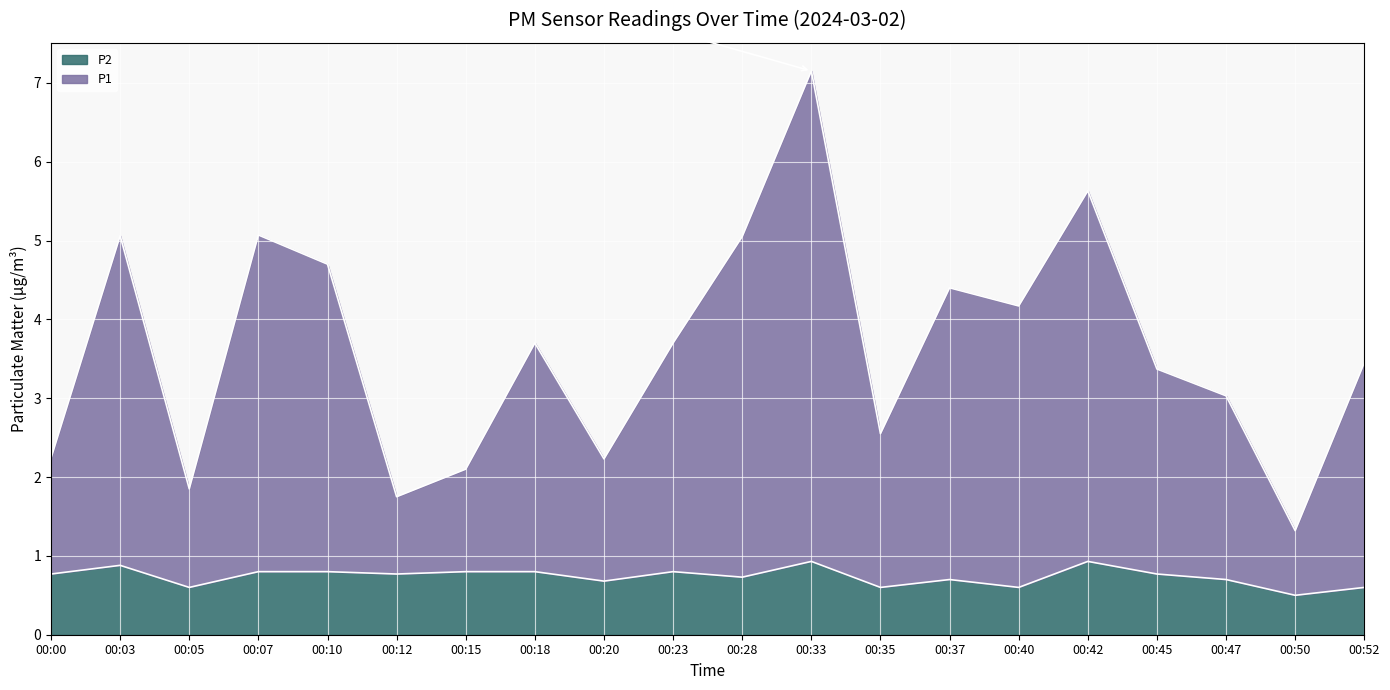

What is the highest value of the P2 series?

0.9